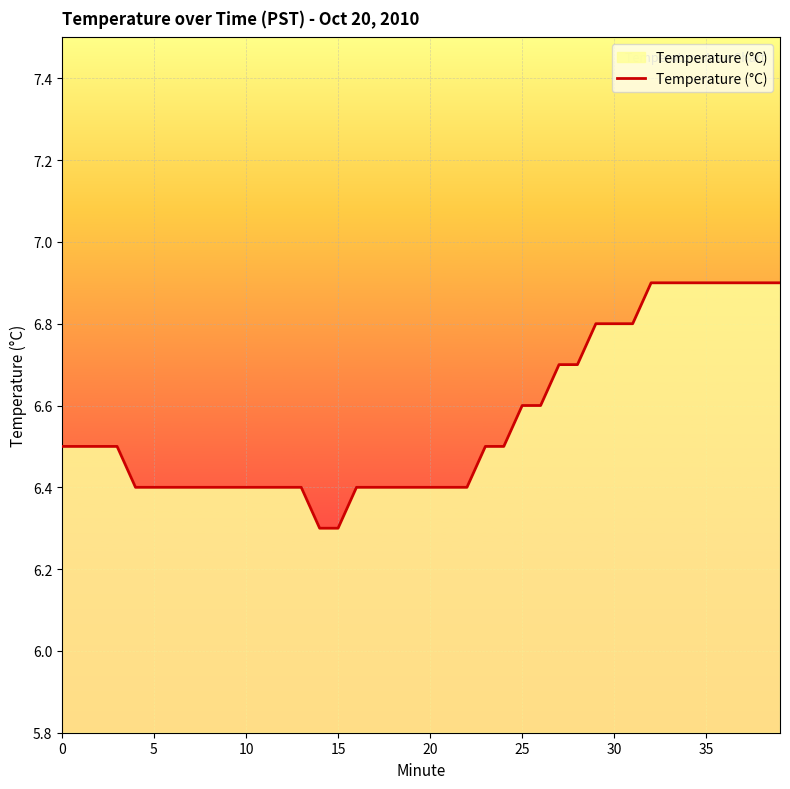

How many lines are shown in the chart?

1